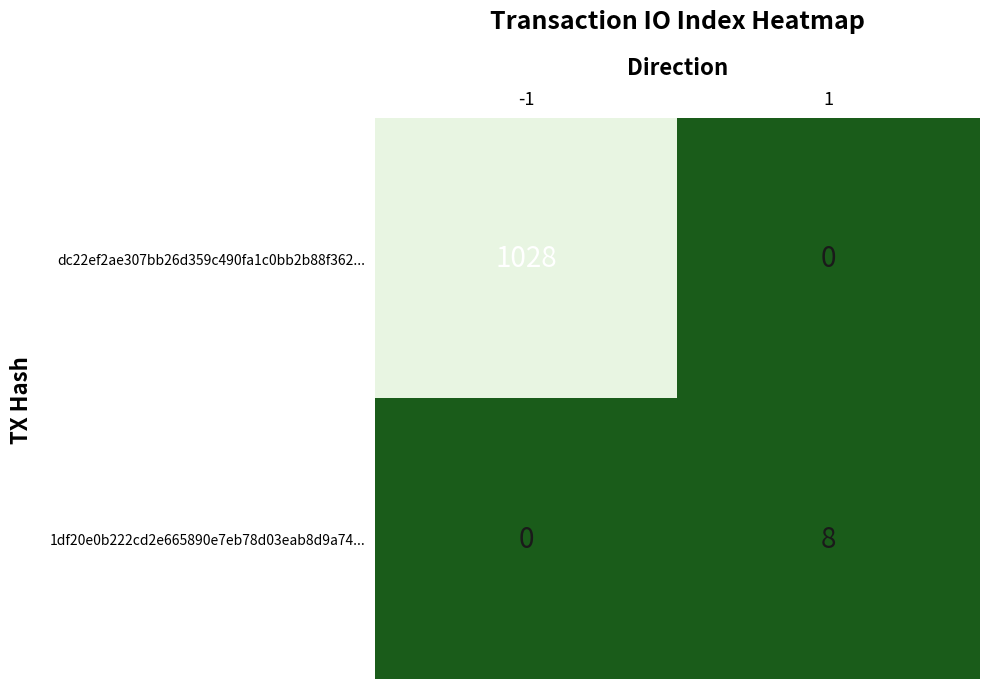

What is the difference between the 1df20e0b222cd2e665890e7eb78d03eab8d9a74... values at 1 and -1?

8